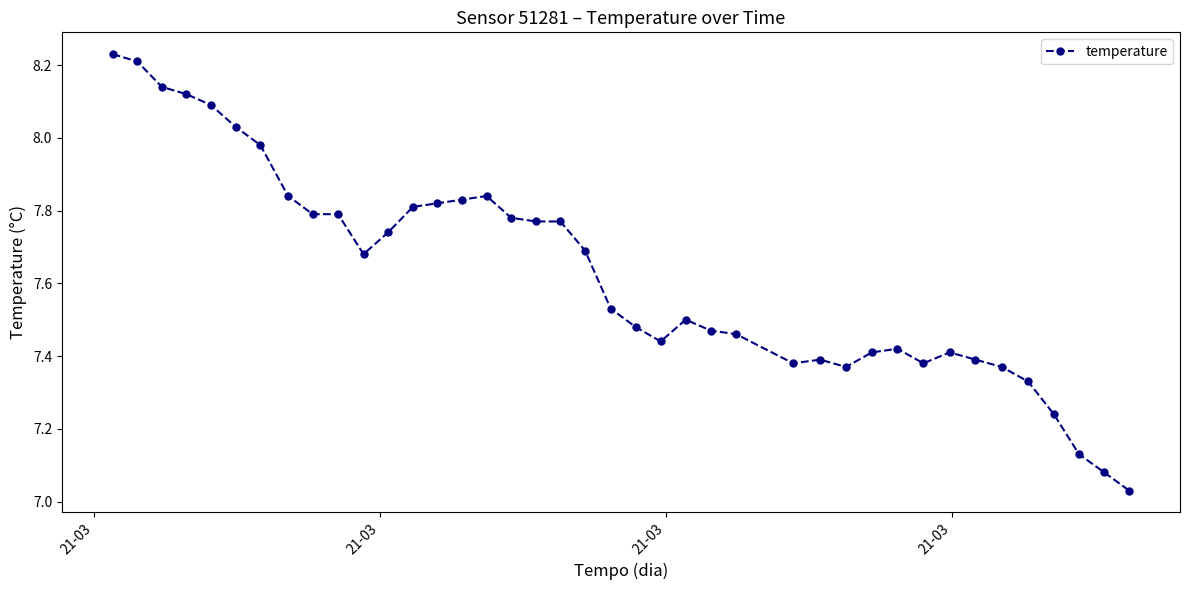

What is the difference between the maximum and minimum values?

1.2